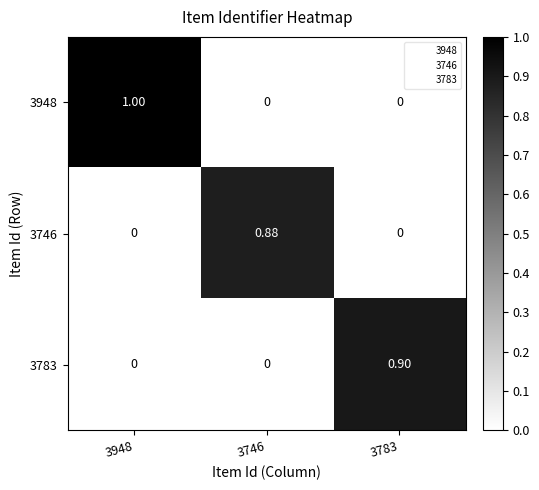

How many distinct data groups are displayed?

3